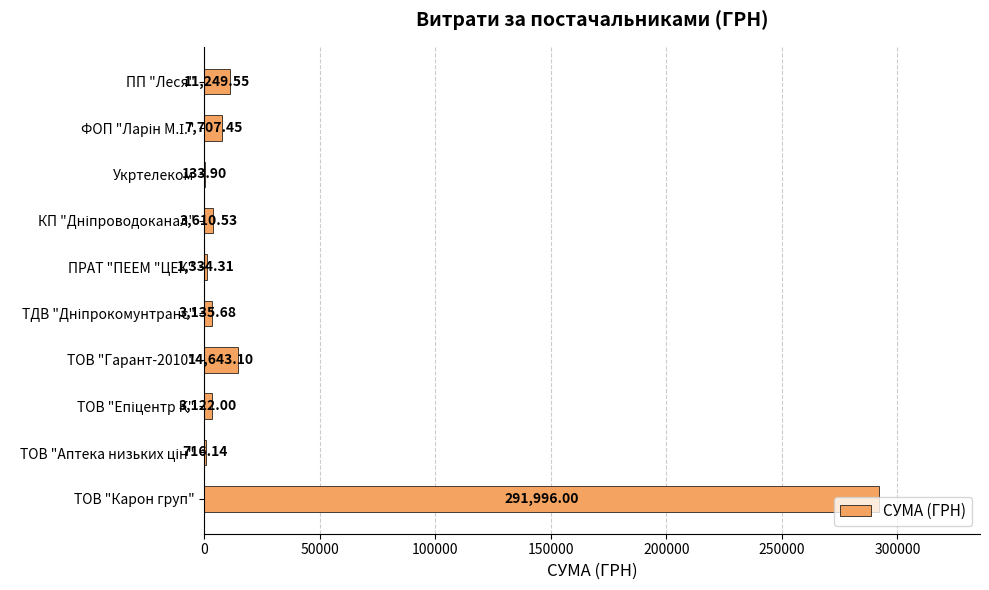

How many distinct data groups are displayed?

1